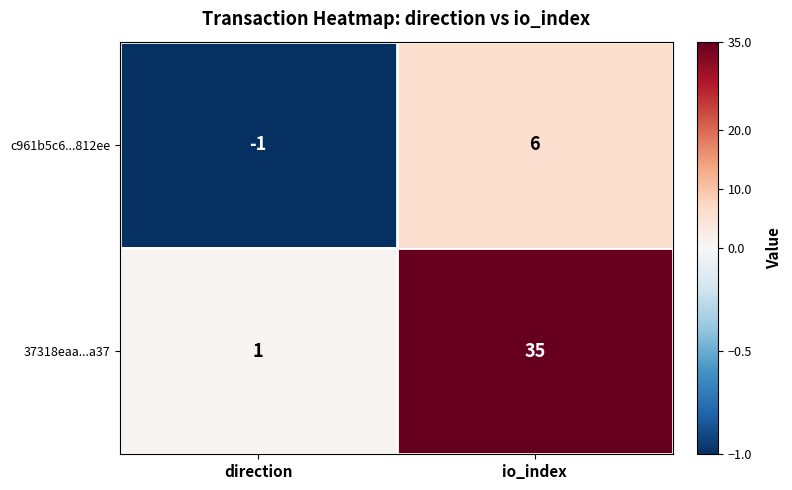

Reading right to left, what are all the values shown in this chart?

c961b5c6...812ee: io_index=6	direction=-1
37318eaa...a37: io_index=35	direction=1